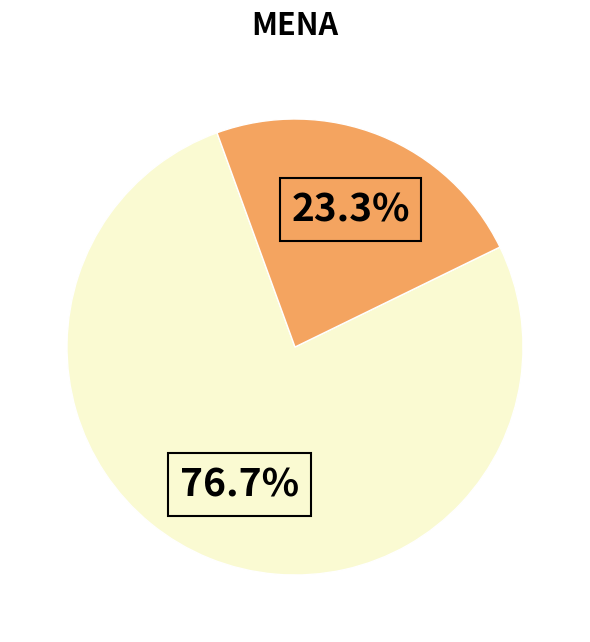

To the nearest percent, what is the difference between the largest and smallest slice percentages?

53%